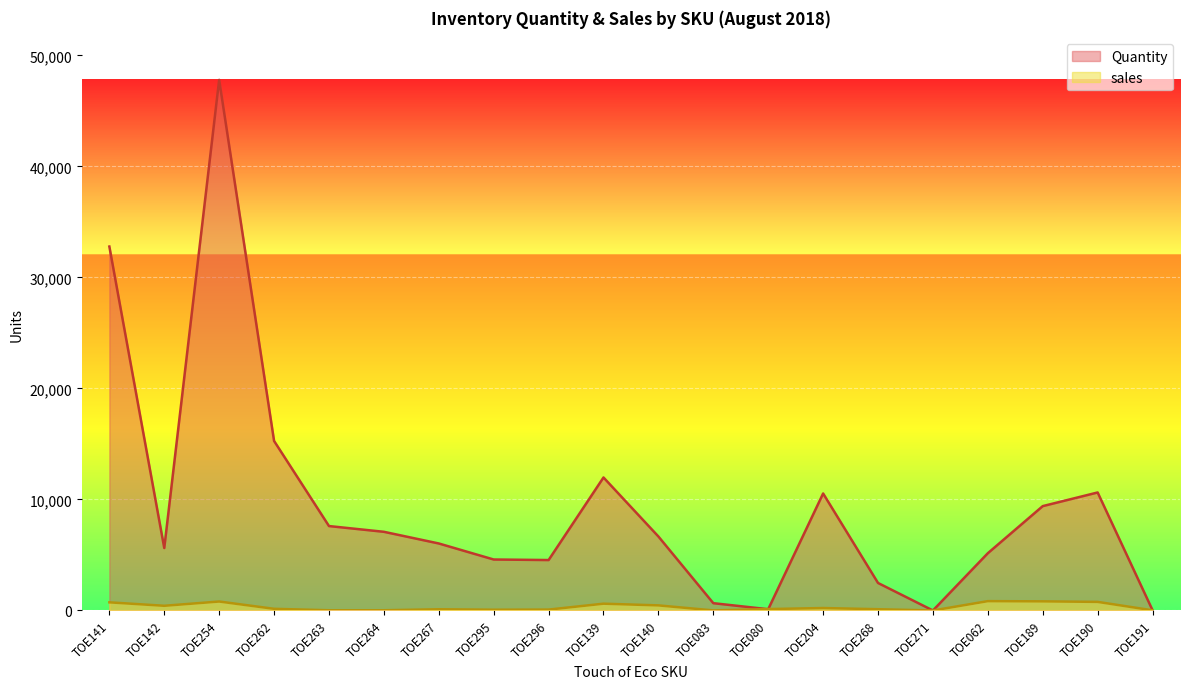

Reading left to right, transcribe all the data shown in this chart.

Quantity: TOE141=32780	TOE142=5626	TOE254=47793	TOE262=15270	TOE263=7604	TOE264=7086	TOE267=6035	TOE295=4591	TOE296=4542	TOE139=11979	TOE140=6663	TOE083=657	TOE080=113	TOE204=10538	TOE268=2477	TOE271=0	TOE062=5158	TOE189=9400	TOE190=10629	TOE191=25
sales: TOE141=733	TOE142=423	TOE254=807	TOE262=150	TOE263=19	TOE264=20	TOE267=109	TOE295=68	TOE296=80	TOE139=612	TOE140=459	TOE083=6	TOE080=126	TOE204=220	TOE268=114	TOE271=0	TOE062=842	TOE189=822	TOE190=774	TOE191=15